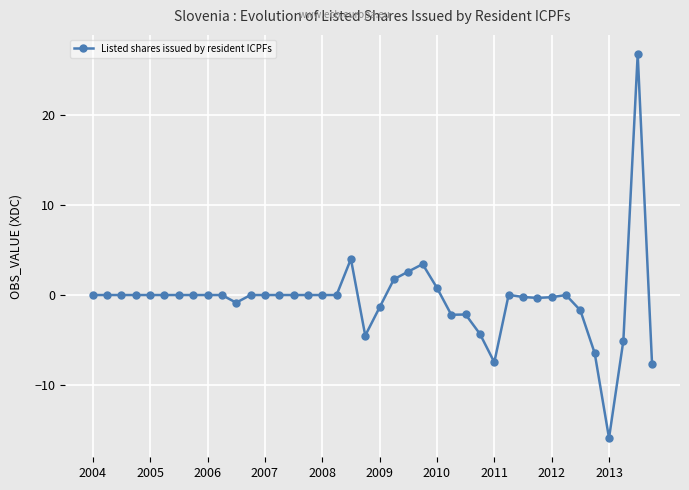

What is the value of the 20th point from the left?

-4.5